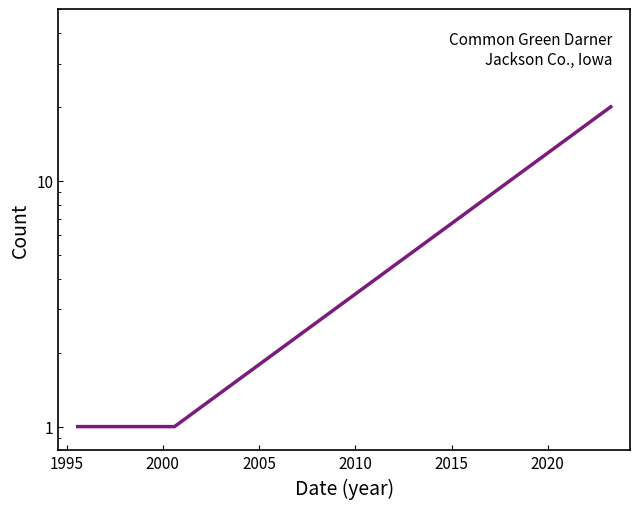

Count the number of categories in the chart.

5